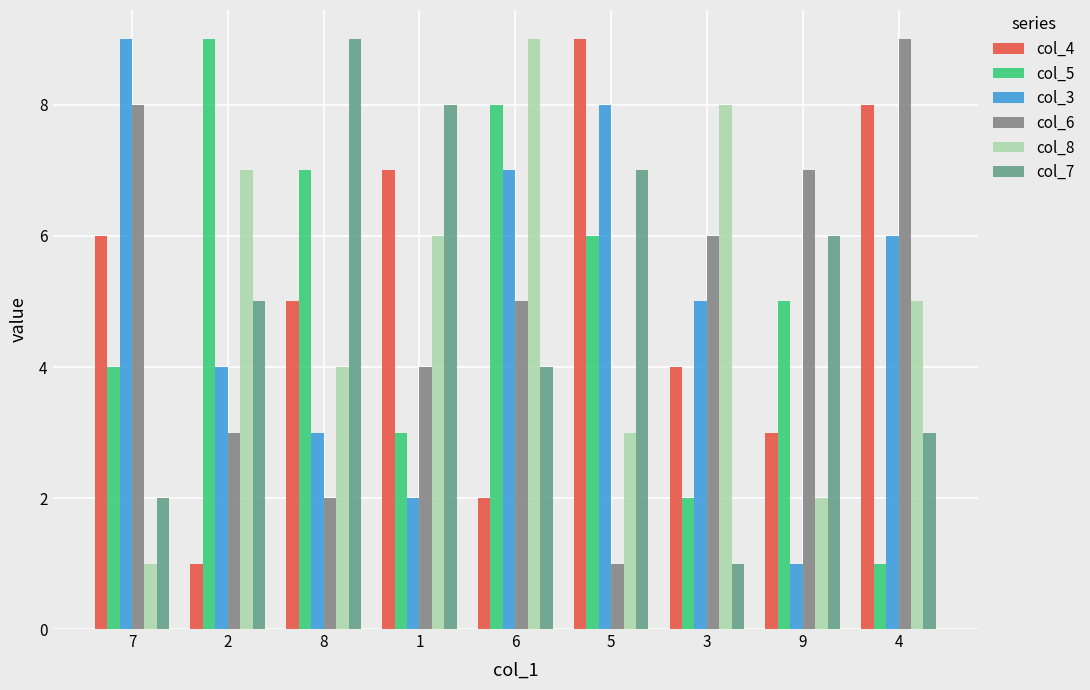

Reading left to right, extract all data points from this chart.

col_4: 6	1	5	7	2	9	4	3	8
col_5: 4	9	7	3	8	6	2	5	1
col_3: 9	4	3	2	7	8	5	1	6
col_6: 8	3	2	4	5	1	6	7	9
col_8: 1	7	4	6	9	3	8	2	5
col_7: 2	5	9	8	4	7	1	6	3